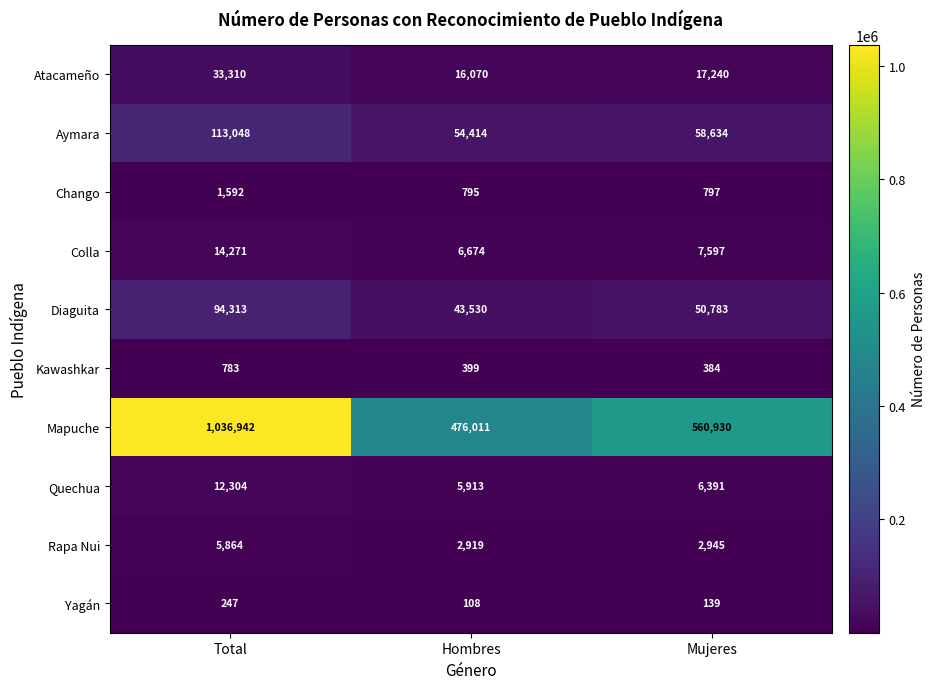

Which category has the highest value in the Chango series?

Total